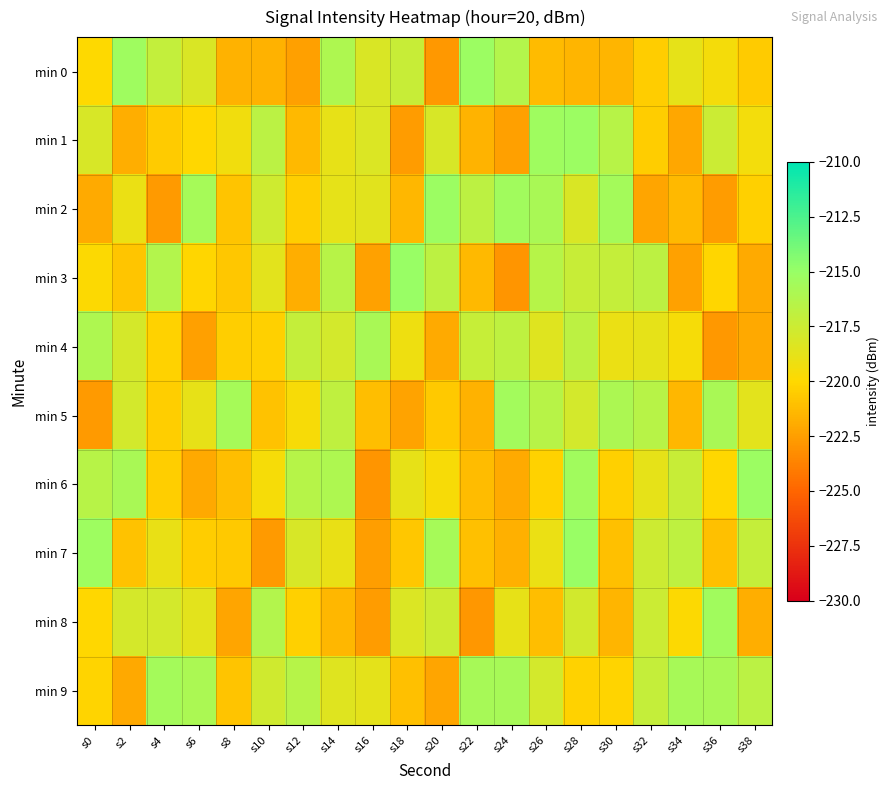

Reading left to right, extract all data points from this chart.

min 0: s0=-220.0	s2=-215.3	s4=-217.1	s6=-218.2	s8=-221.7	s10=-221.7	s12=-222.5	s14=-216.0	s16=-218.1	s18=-217.3	s20=-222.8	s22=-215.2	s24=-216.3	s26=-221.3	s28=-221.5	s30=-221.5	s32=-220.5	s34=-218.8	s36=-219.5	s38=-220.6
min 1: s0=-218.1	s2=-221.8	s4=-220.6	s6=-220.0	s8=-219.3	s10=-216.7	s12=-221.4	s14=-218.8	s16=-218.2	s18=-222.6	s20=-218.1	s22=-221.6	s24=-222.4	s26=-215.4	s28=-215.2	s30=-216.5	s32=-220.5	s34=-222.2	s36=-217.5	s38=-219.4
min 2: s0=-222.0	s2=-219.0	s4=-222.7	s6=-215.7	s8=-220.9	s10=-217.7	s12=-220.5	s14=-218.8	s16=-218.6	s18=-221.5	s20=-215.2	s22=-216.8	s24=-215.4	s26=-215.8	s28=-218.2	s30=-215.6	s32=-222.2	s34=-221.4	s36=-222.6	s38=-220.4
min 3: s0=-219.8	s2=-220.8	s4=-216.3	s6=-220.1	s8=-220.7	s10=-218.6	s12=-221.8	s14=-216.5	s16=-222.4	s18=-215.1	s20=-216.8	s22=-221.4	s24=-222.9	s26=-216.4	s28=-217.3	s30=-217.1	s32=-216.8	s34=-222.4	s36=-220.1	s38=-222.0
min 4: s0=-216.0	s2=-218.0	s4=-220.3	s6=-222.4	s8=-220.5	s10=-220.4	s12=-217.1	s14=-217.9	s16=-215.9	s18=-219.2	s20=-222.0	s22=-217.2	s24=-216.9	s26=-218.5	s28=-216.8	s30=-219.0	s32=-218.8	s34=-219.5	s36=-222.8	s38=-222.1
min 5: s0=-222.7	s2=-217.9	s4=-220.4	s6=-218.9	s8=-215.7	s10=-221.0	s12=-219.7	s14=-216.9	s16=-221.1	s18=-222.3	s20=-220.6	s22=-221.7	s24=-215.5	s26=-216.5	s28=-217.9	s30=-216.0	s32=-216.5	s34=-221.5	s36=-215.8	s38=-218.6
min 6: s0=-216.5	s2=-215.8	s4=-220.4	s6=-222.1	s8=-221.1	s10=-219.5	s12=-216.4	s14=-216.1	s16=-222.9	s18=-218.9	s20=-219.6	s22=-221.2	s24=-222.0	s26=-220.3	s28=-215.4	s30=-220.4	s32=-218.8	s34=-217.3	s36=-220.0	s38=-215.2
min 7: s0=-215.3	s2=-220.9	s4=-219.0	s6=-220.5	s8=-220.7	s10=-222.7	s12=-218.1	s14=-218.9	s16=-222.5	s18=-220.7	s20=-215.7	s22=-221.0	s24=-221.8	s26=-219.0	s28=-215.1	s30=-221.0	s32=-217.6	s34=-216.9	s36=-221.1	s38=-217.1
min 8: s0=-220.0	s2=-217.9	s4=-217.9	s6=-218.7	s8=-222.2	s10=-216.3	s12=-220.4	s14=-221.5	s16=-222.6	s18=-218.2	s20=-217.5	s22=-222.8	s24=-218.9	s26=-221.1	s28=-217.8	s30=-221.6	s32=-217.4	s34=-219.9	s36=-215.5	s38=-221.9
min 9: s0=-220.2	s2=-222.0	s4=-215.6	s6=-215.9	s8=-220.9	s10=-217.7	s12=-216.4	s14=-218.5	s16=-218.7	s18=-221.0	s20=-222.2	s22=-215.8	s24=-215.8	s26=-217.9	s28=-220.2	s30=-220.2	s32=-217.1	s34=-215.8	s36=-215.9	s38=-216.7